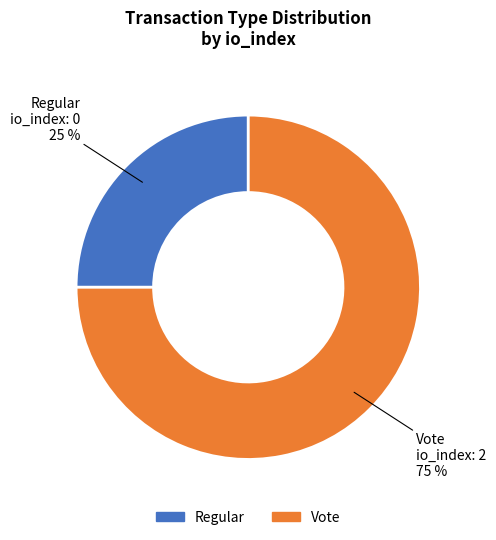

The Vote slice represents 99% of the pie. True or false?

False